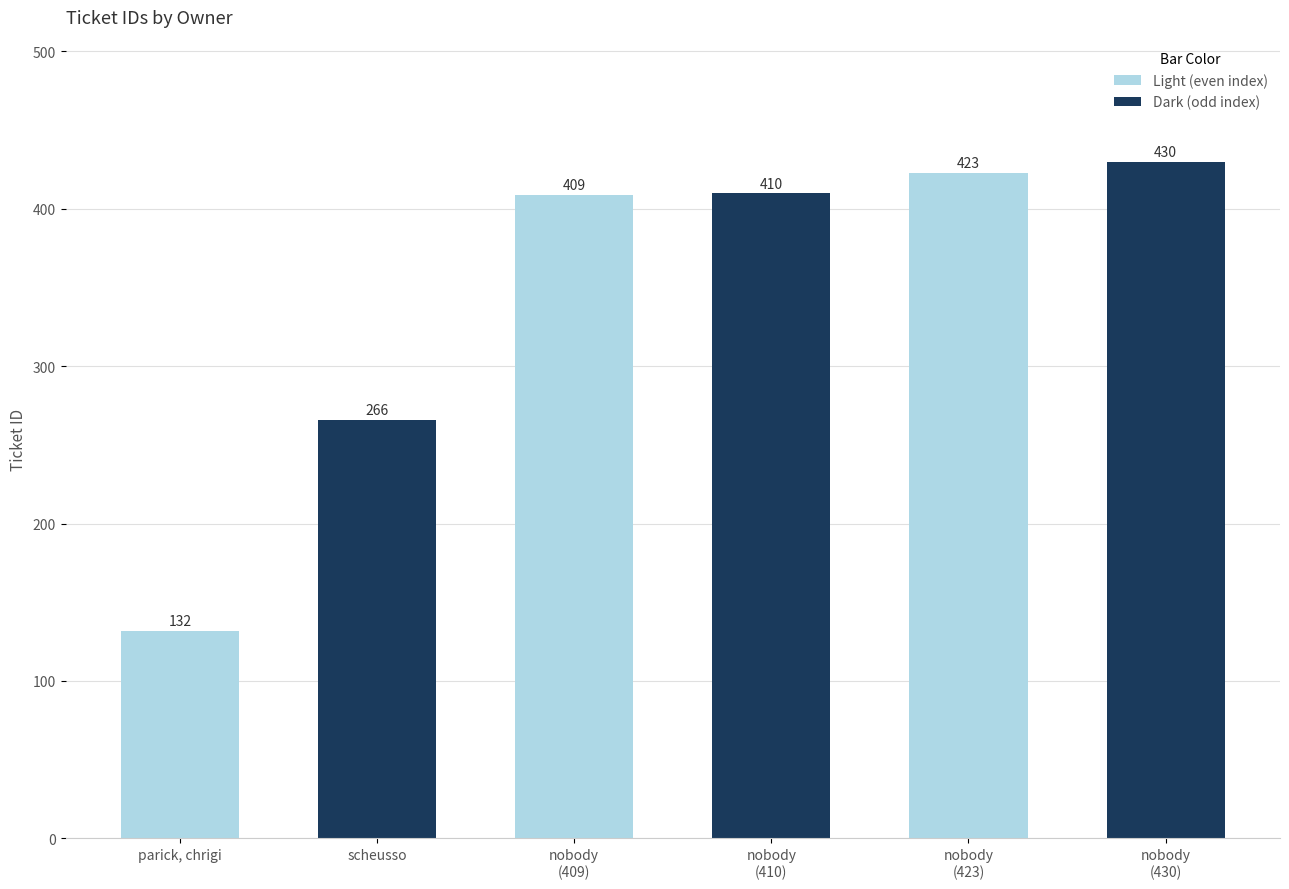

List the labels in order of value, largest first.

nobody
(430), nobody
(423), nobody
(410), nobody
(409), scheusso, parick, chrigi